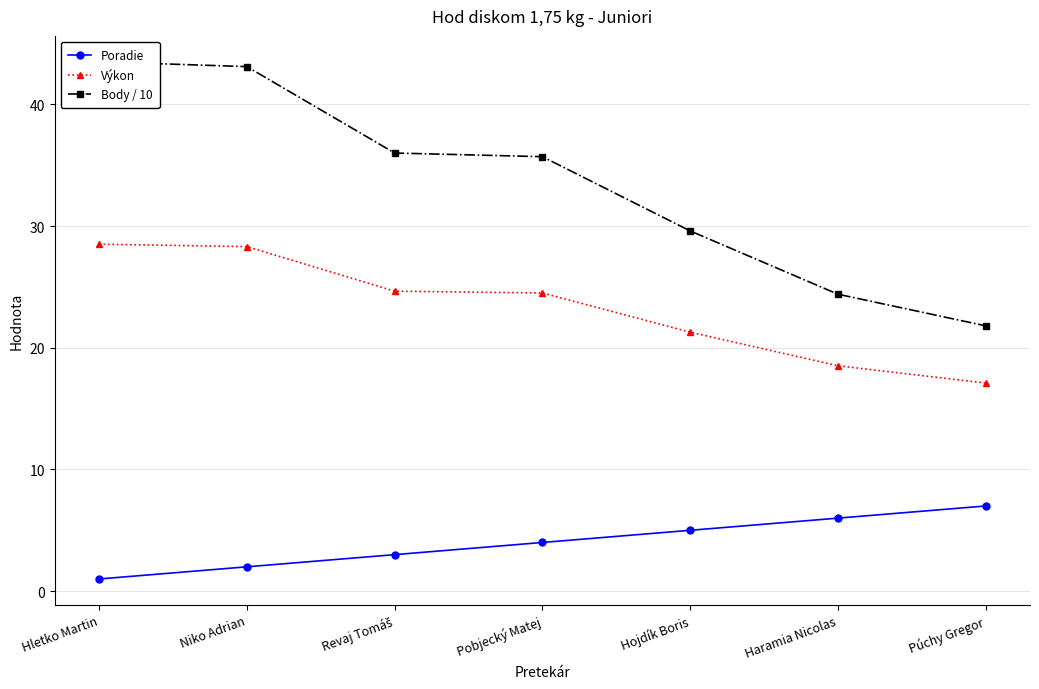

True or false: Poradie and Výkon cross at least once.

False